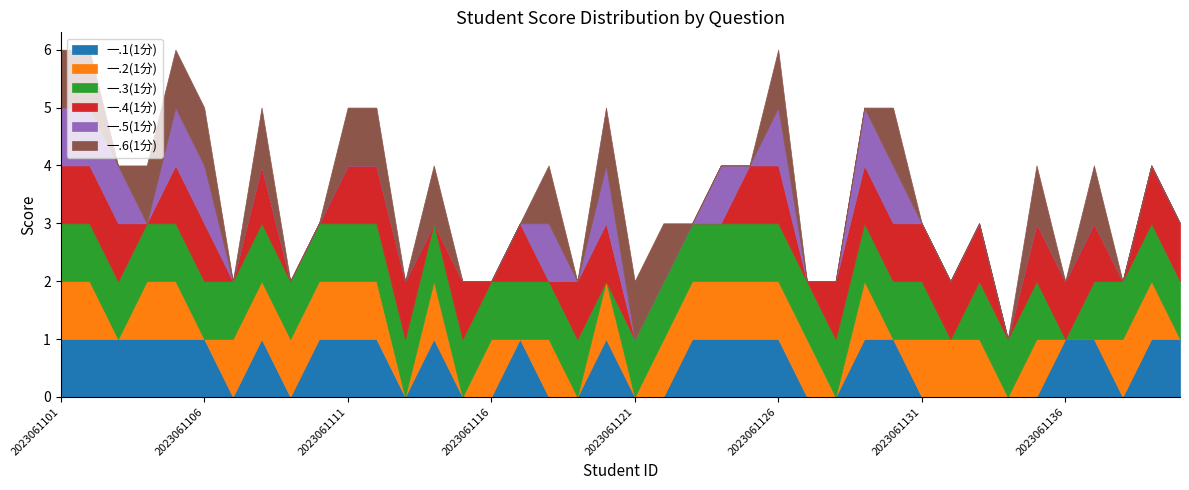

True or false: 一.6(1分) has a value of 2 at 2023061105.

False